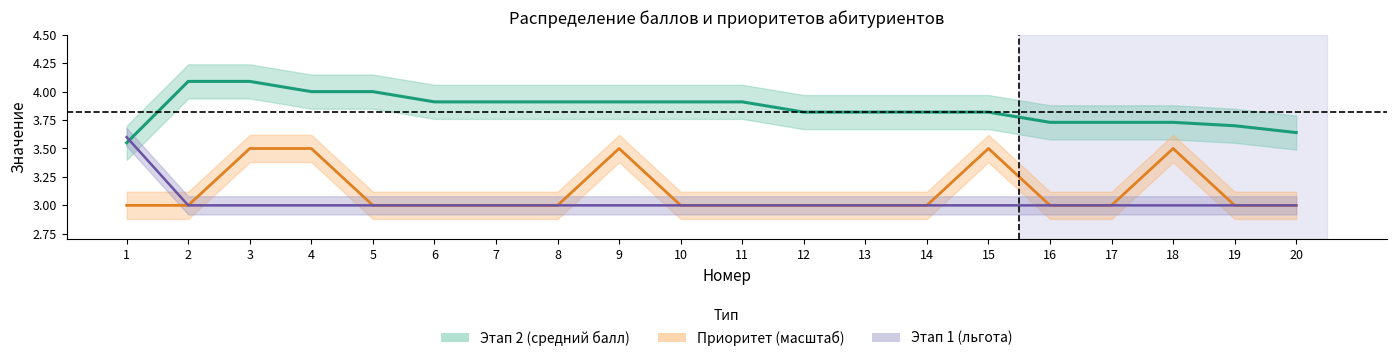

Reading left to right, extract all data points from this chart.

Этап 2 (средний балл): 1=3.5	2=4.1	3=4.1	4=4.0	5=4.0	6=3.9	7=3.9	8=3.9	9=3.9	10=3.9	11=3.9	12=3.8	13=3.8	14=3.8	15=3.8	16=3.7	17=3.7	18=3.7	19=3.7	20=3.6
Приоритет (масштаб): 1=3.0	2=3.0	3=3.5	4=3.5	5=3.0	6=3.0	7=3.0	8=3.0	9=3.5	10=3.0	11=3.0	12=3.0	13=3.0	14=3.0	15=3.5	16=3.0	17=3.0	18=3.5	19=3.0	20=3.0
Этап 1 (льгота): 1=3.6	2=3.0	3=3.0	4=3.0	5=3.0	6=3.0	7=3.0	8=3.0	9=3.0	10=3.0	11=3.0	12=3.0	13=3.0	14=3.0	15=3.0	16=3.0	17=3.0	18=3.0	19=3.0	20=3.0